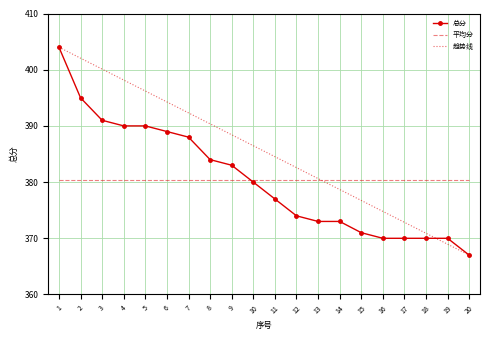

What value does the 趋势线 series have at 5?

396.2